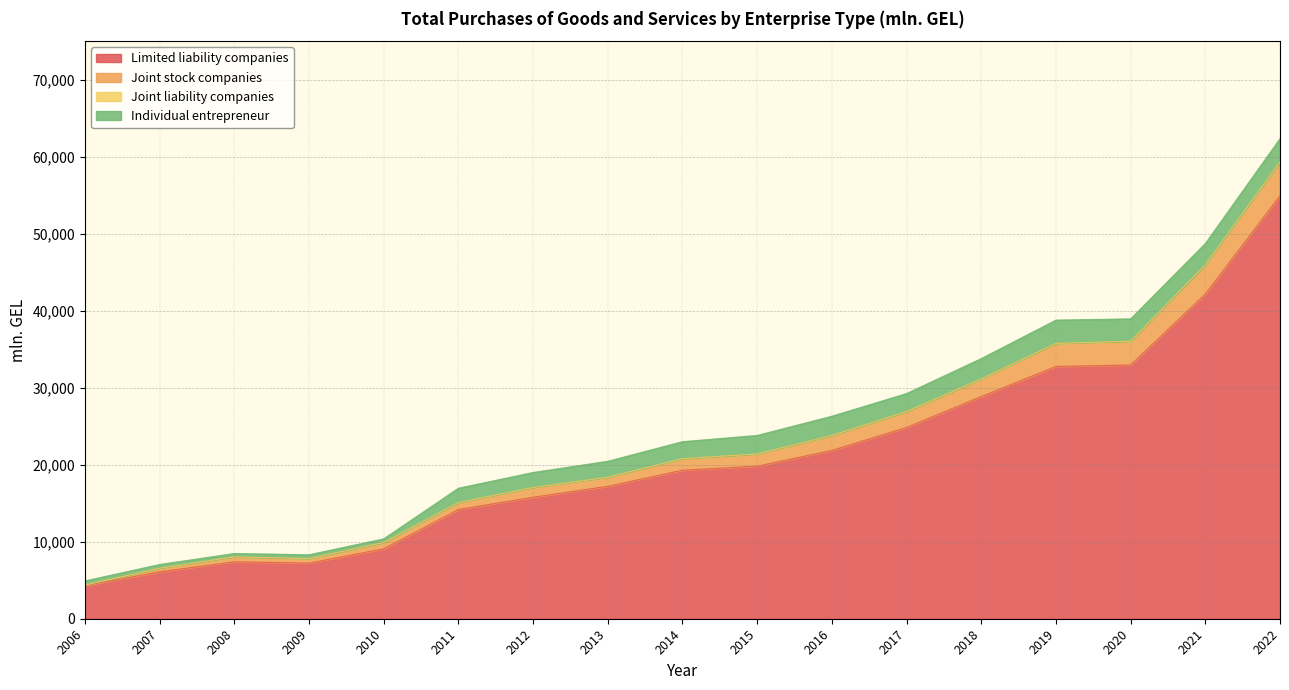

At which category does the chart reach its minimum across all series?

2006